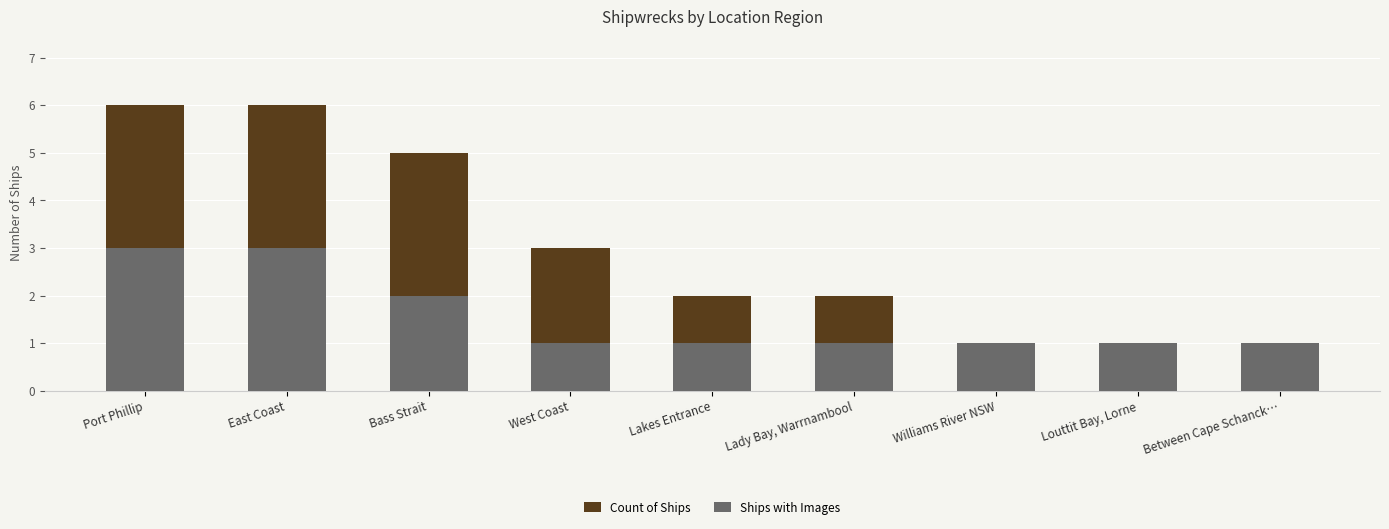

At which category is the sum across all series the highest?

Port Phillip